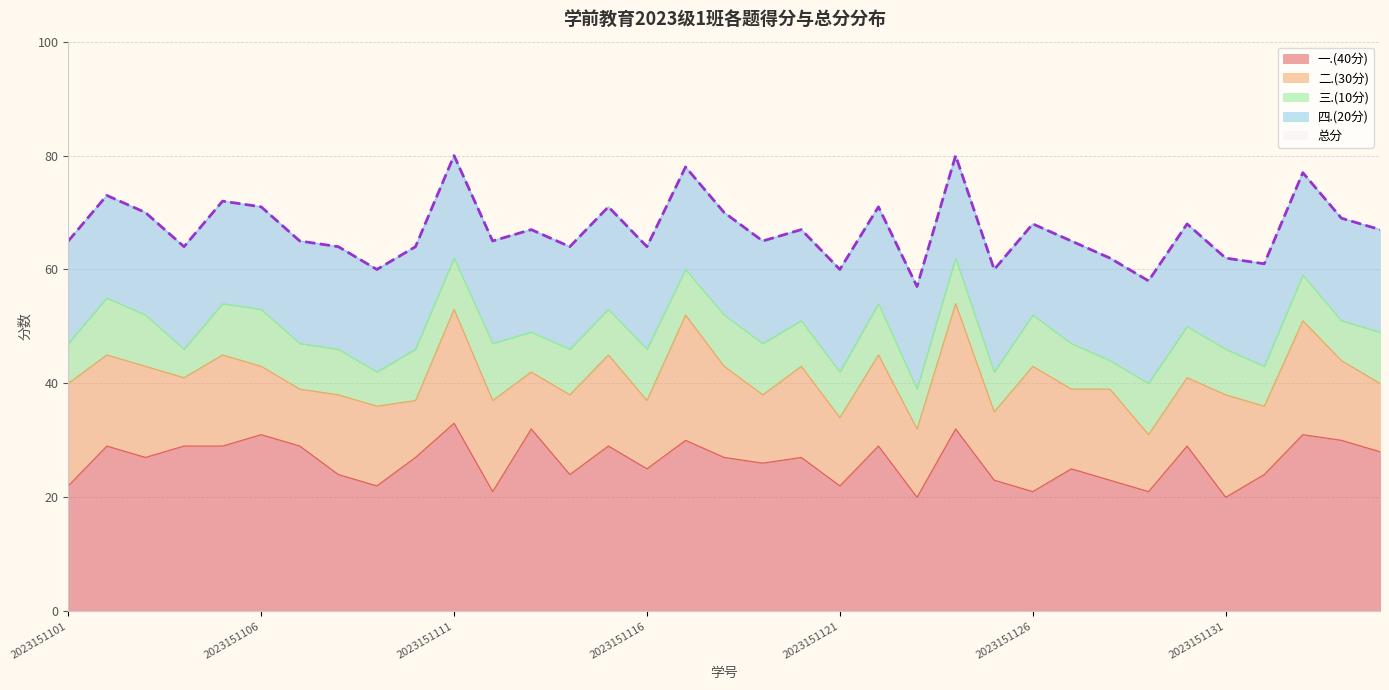

At which category does the chart reach its peak across all series?

2023151111